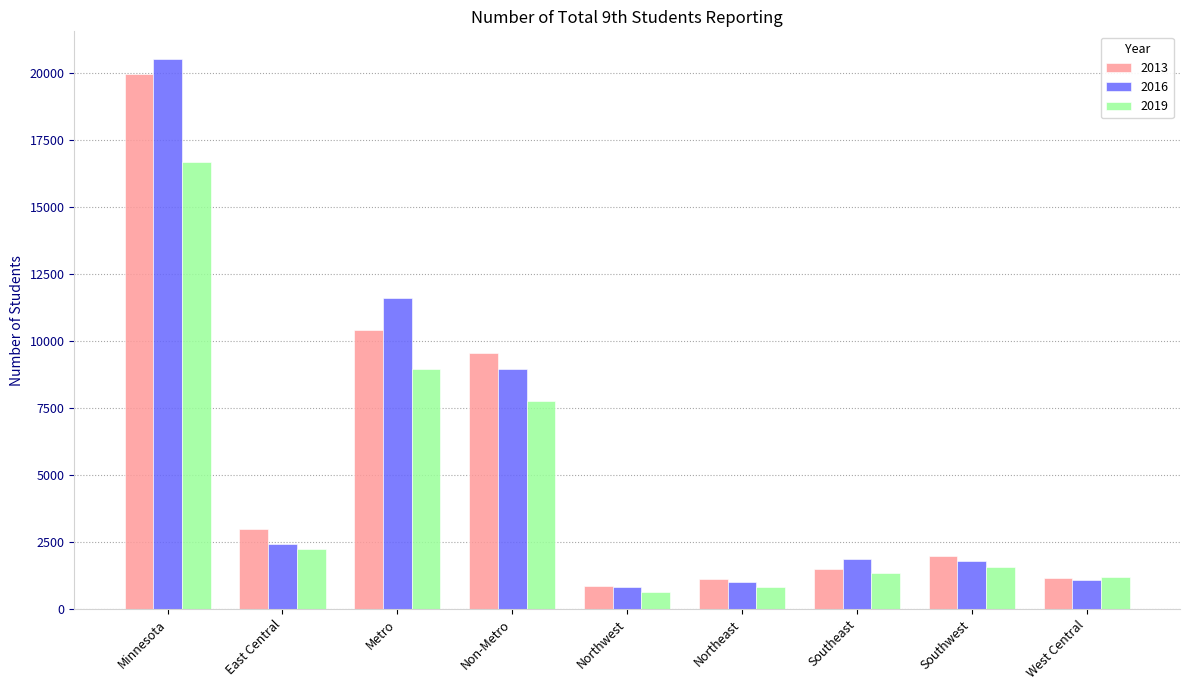

What is the difference between the maximum and minimum values in the 2016 series?

19727